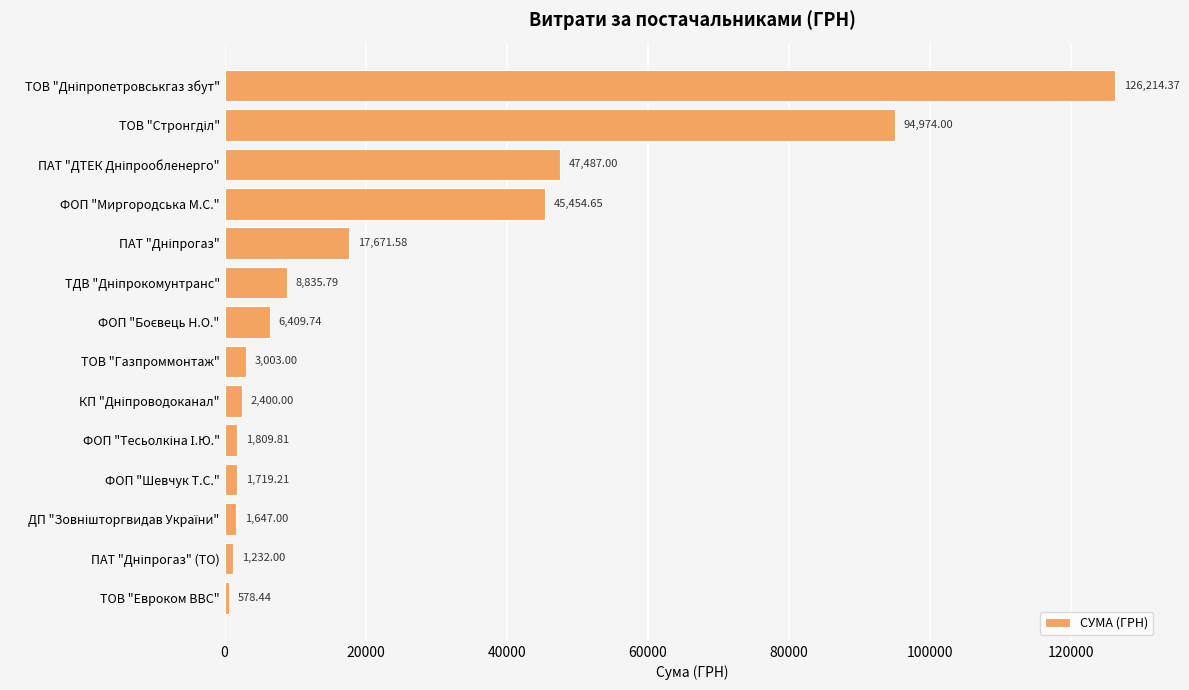

What is the sum of all values?

359436.6